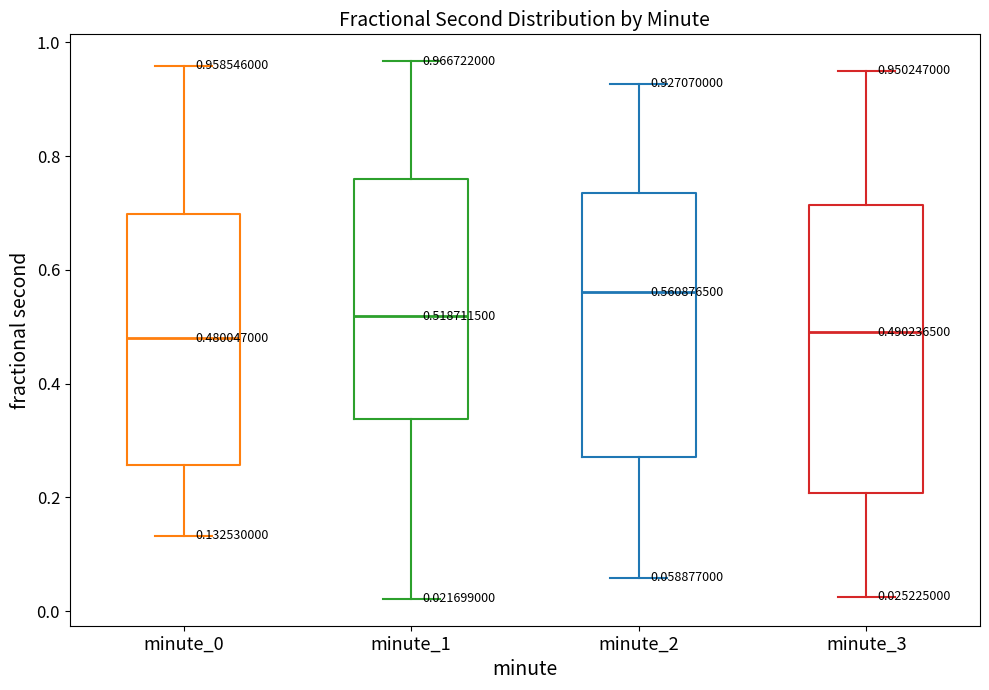

Comparing the boxes themselves (not the whiskers), which one is the tallest?

minute_3